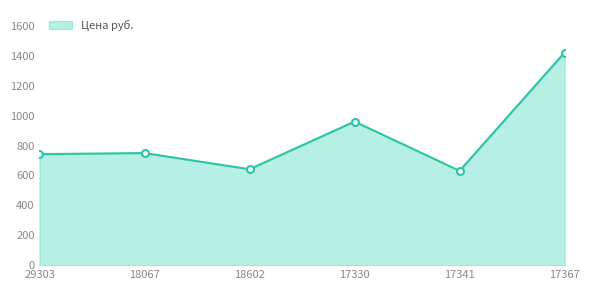

How many points are lower than both their immediate neighbors (excluding endpoints)?

2